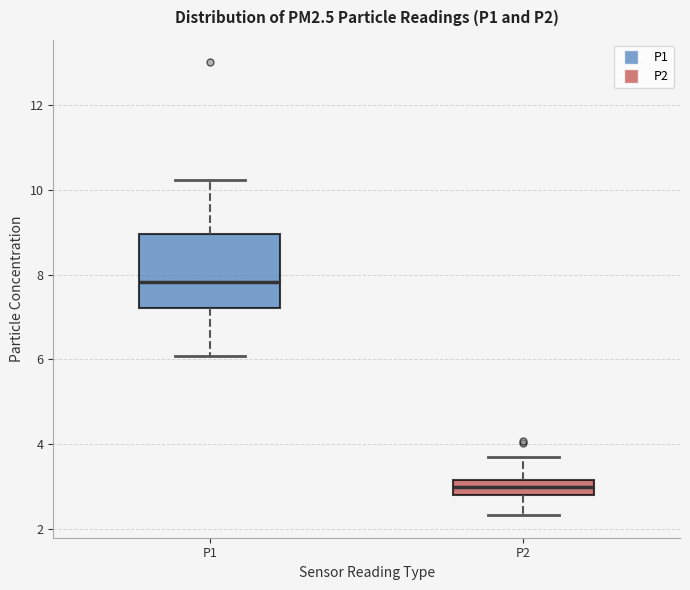

Reading left to right, read every box against the y-axis: the position of its median line, the range the box covers, and the ends of its whiskers. The values are not printed on the chart, so give them approximately, as read against the axis.

P1: median 7.8, box 7.2 to 9.0, whiskers 6.0 to 10.2
P2: median 3.0, box 2.8 to 3.2, whiskers 2.4 to 3.8